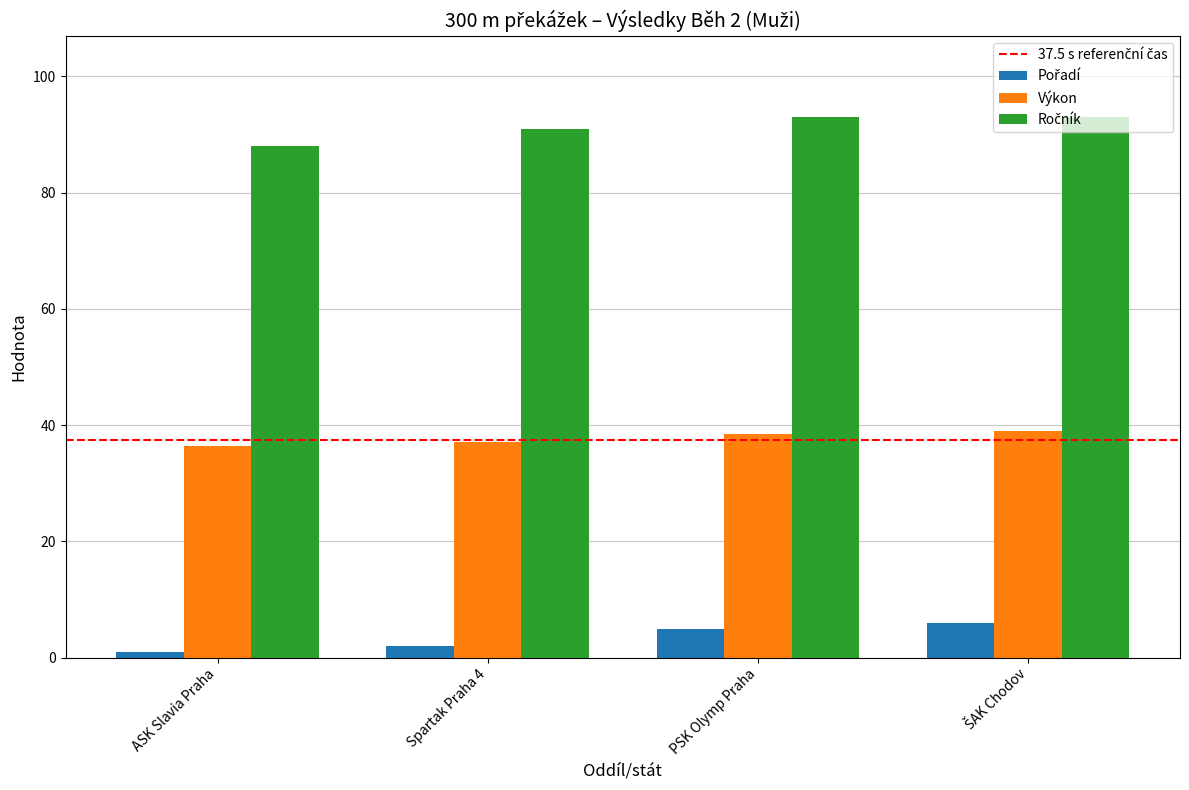

What is the spread (max minus min) of values at PSK Olymp Praha?

88.0